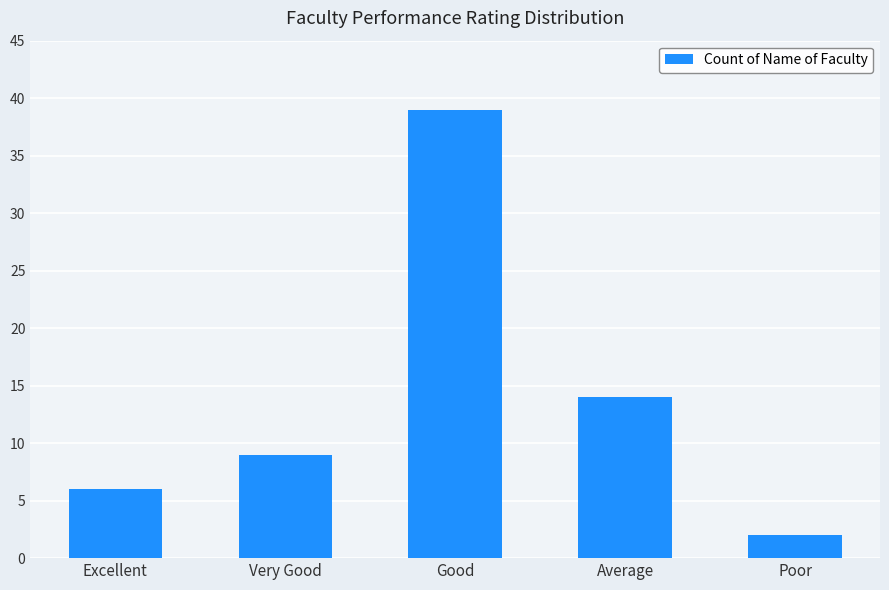

What is the value of the 3rd bar from the left?

39